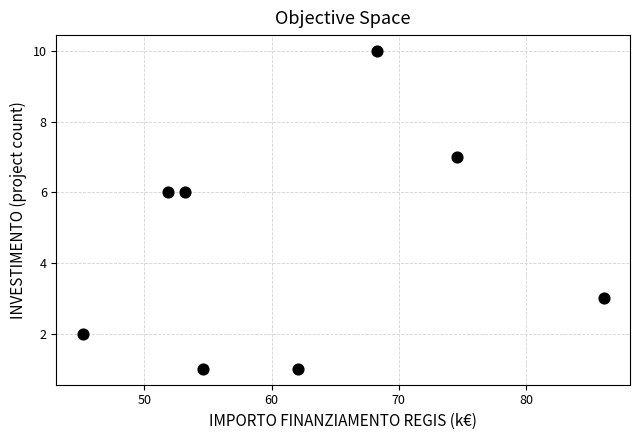

What is the range of Y values (max minus min)?

9